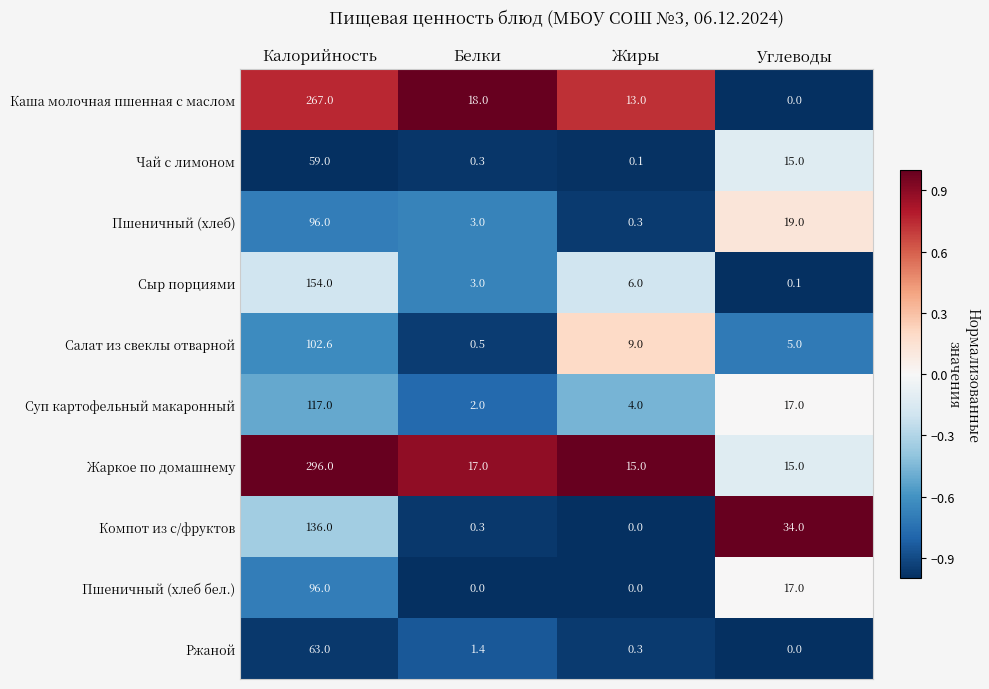

What is the sum of the Сыр порциями values at Углеводы and Белки?

3.1